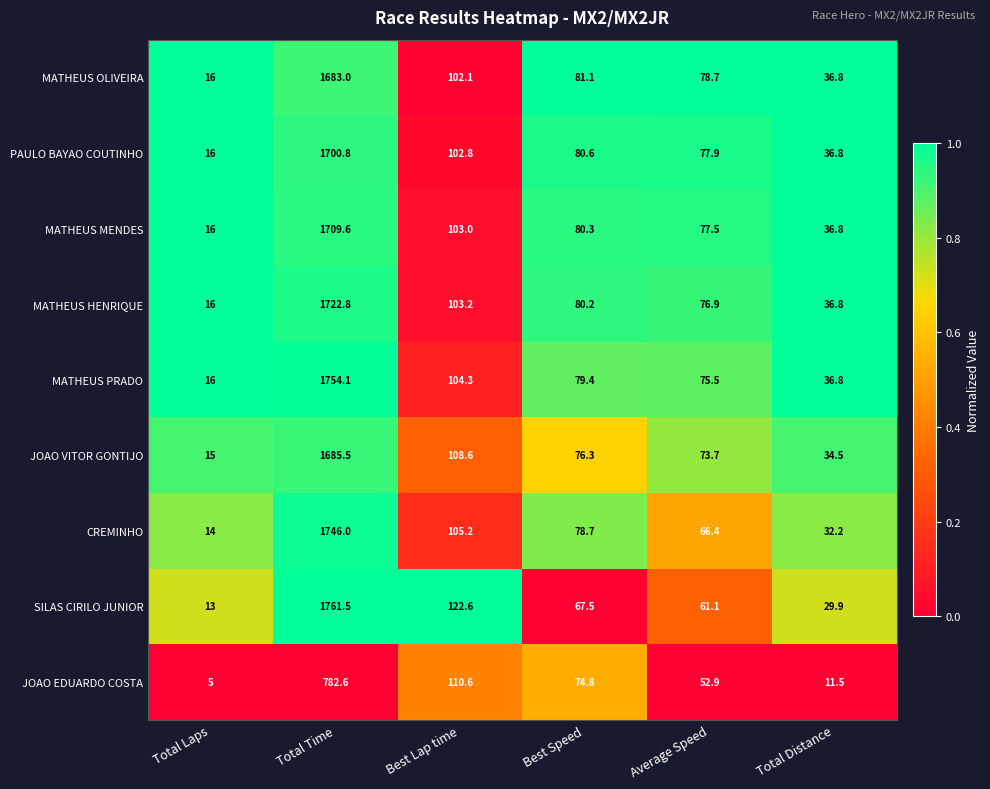

True or false: JOAO VITOR GONTIJO has a value of 34.5 at Total Distance.

True